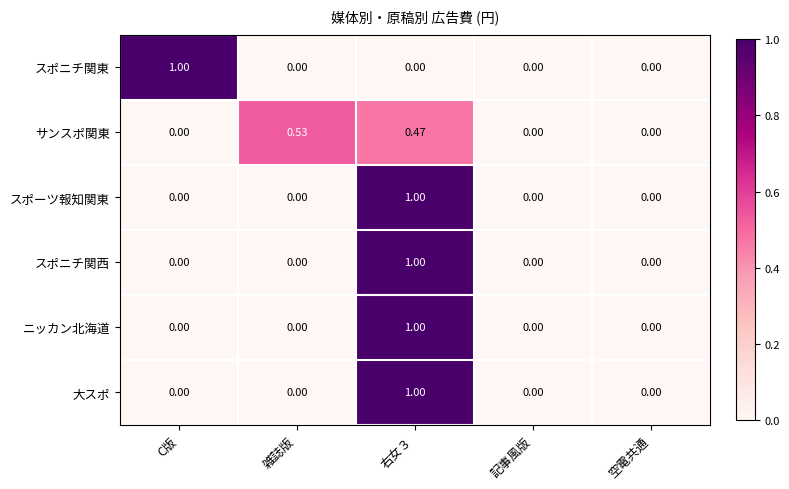

Rank the series by their maximum value, from lowest to highest.

サンスポ関東, スポニチ関東, スポーツ報知関東, スポニチ関西, ニッカン北海道, 大スポ